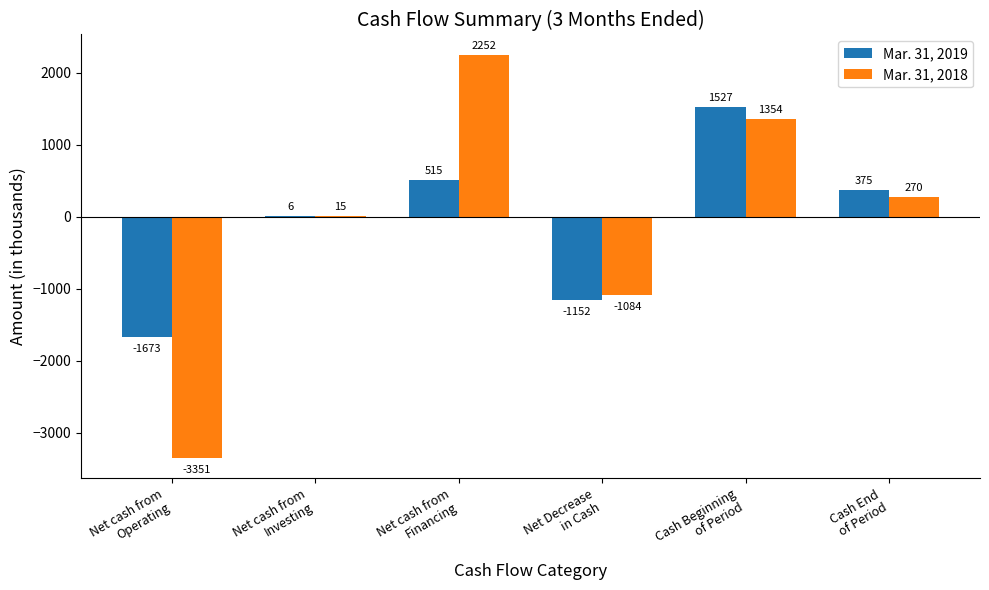

Reading left to right, transcribe all the data shown in this chart.

Mar. 31, 2019: -1673	6	515	-1152	1527	375
Mar. 31, 2018: -3351	15	2252	-1084	1354	270